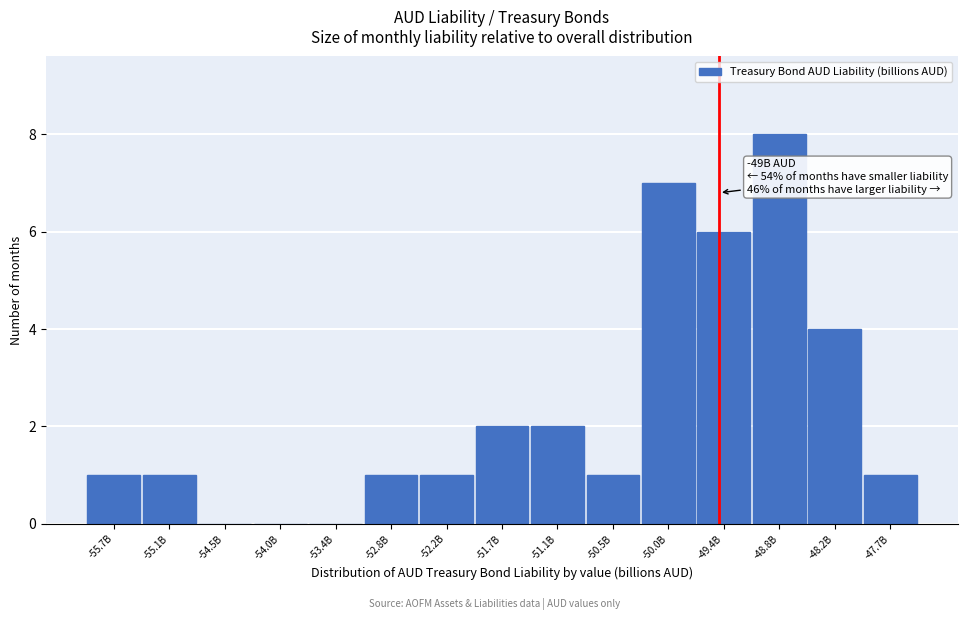

Reading left to right, what are all the values shown in this chart?

-55.7B=1	-55.1B=1	-54.5B=0	-54.0B=0	-53.4B=0	-52.8B=1	-52.2B=1	-51.7B=2	-51.1B=2	-50.5B=1	-50.0B=7	-49.4B=6	-48.8B=8	-48.2B=4	-47.7B=1